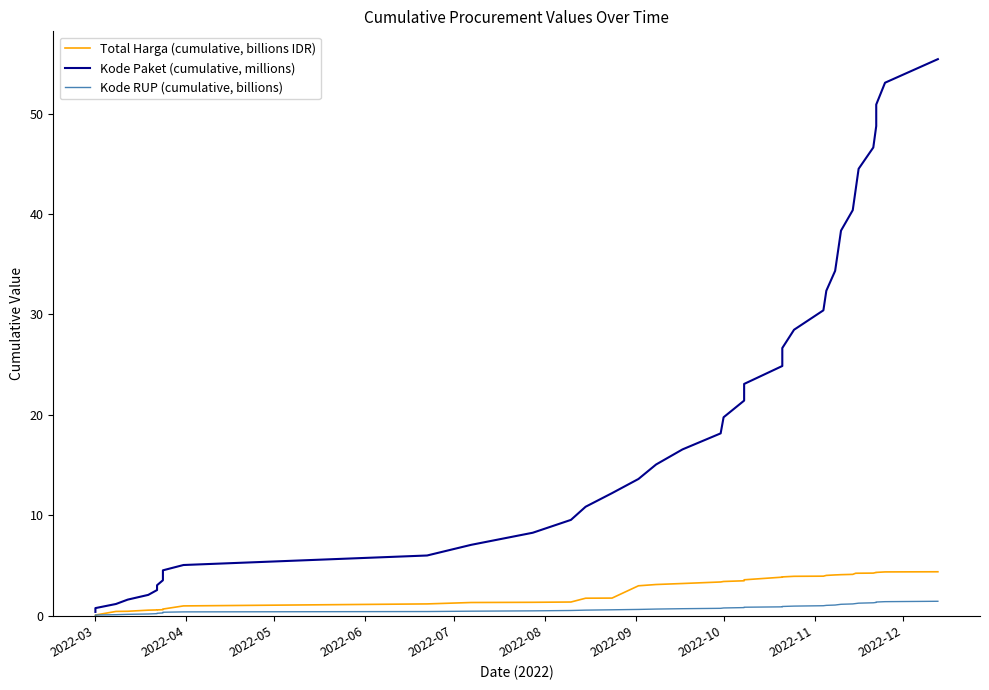

The value of Total Harga (cumulative, billions IDR) at 18 is 1.8. True or false?

False